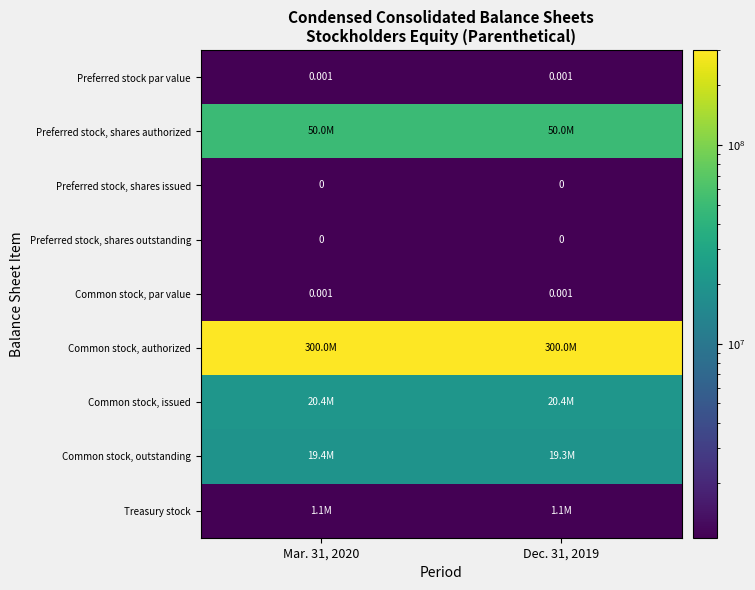

Is the value of Common stock, par value at Dec. 31, 2019 greater than the value of Preferred stock, shares outstanding at Dec. 31, 2019?

Yes